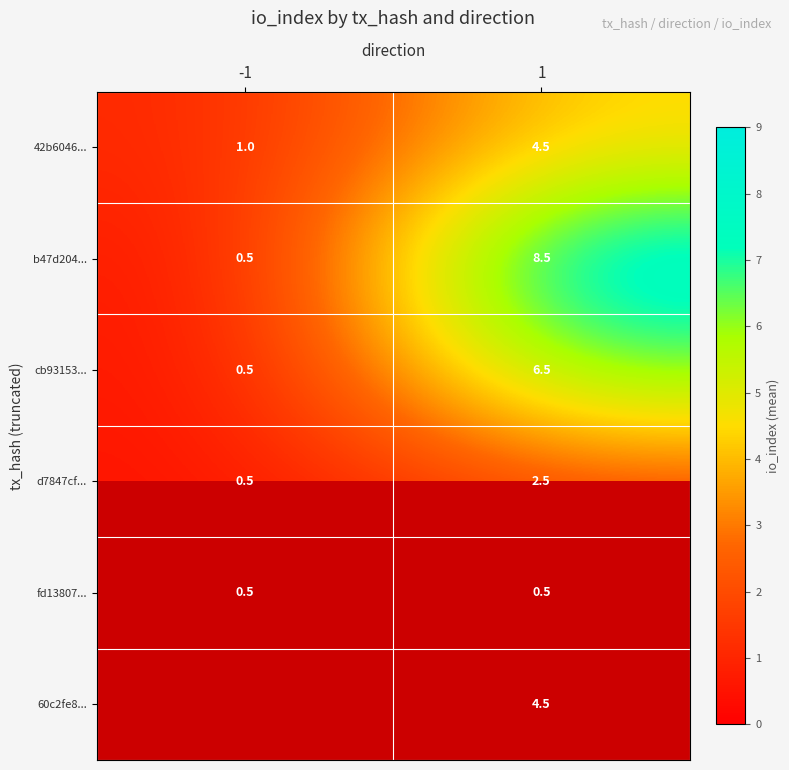

What is the total value across all series at 1?

27.0